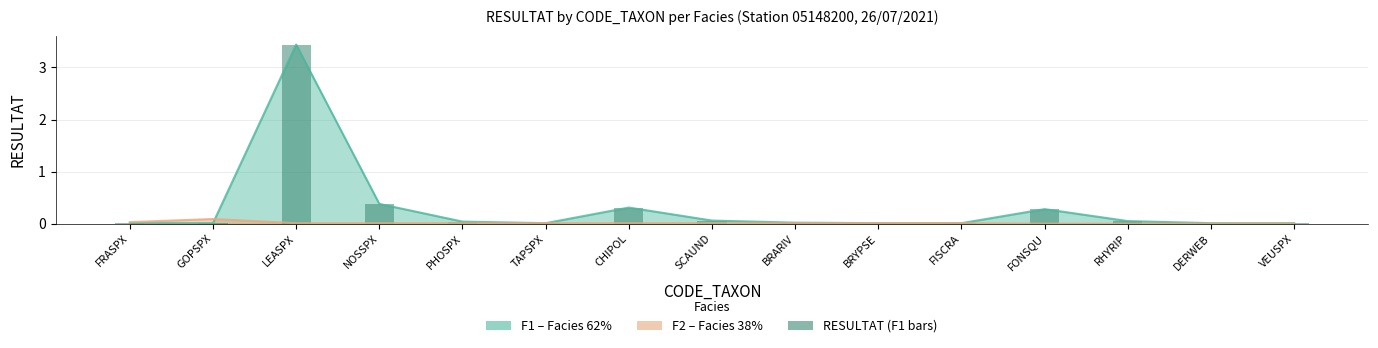

True or false: the data shows 3.4 at LEASPX.

True